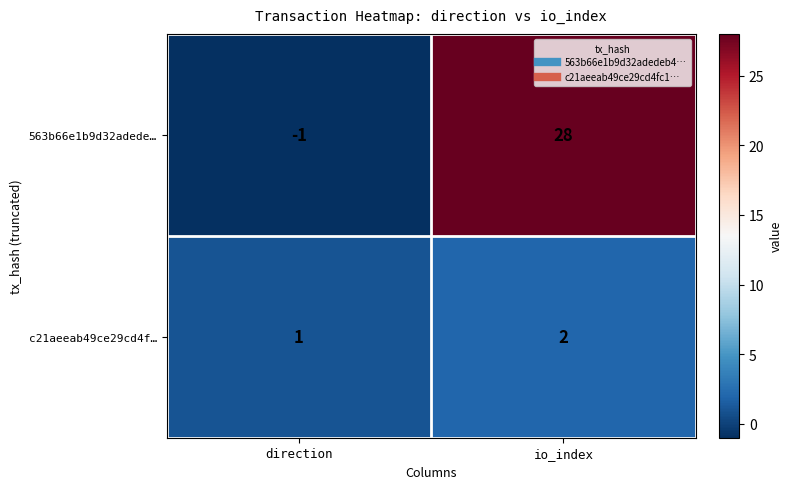

What is the sum of the c21aeeab49ce29cd4f… values at direction and io_index?

3